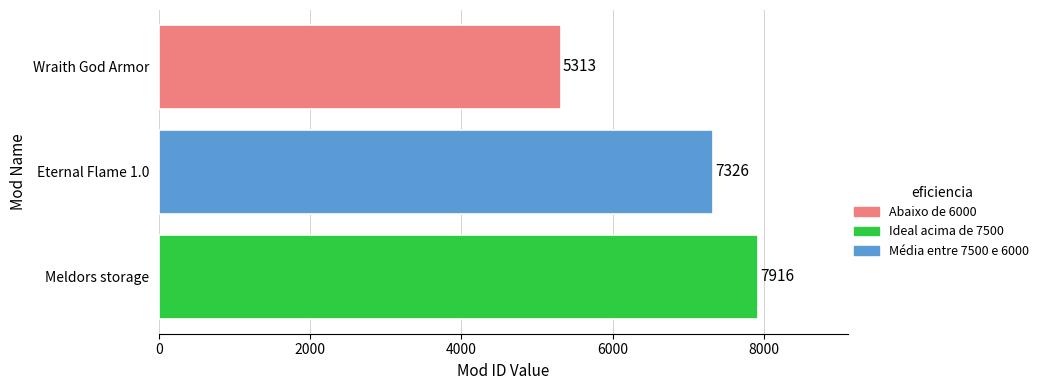

At which category does the chart reach its peak across all series?

Meldors storage